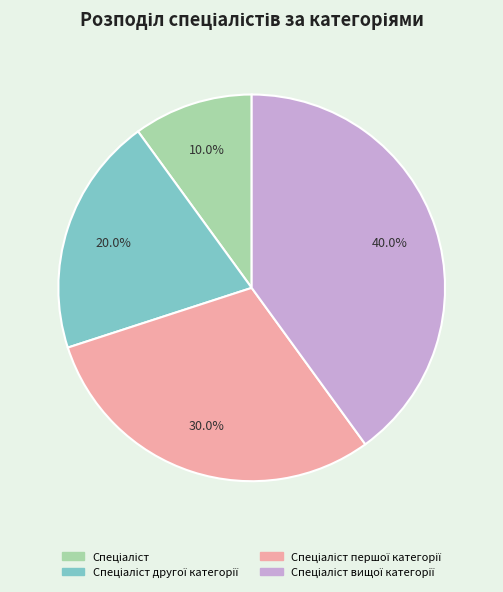

Is there a majority slice in this chart?

No